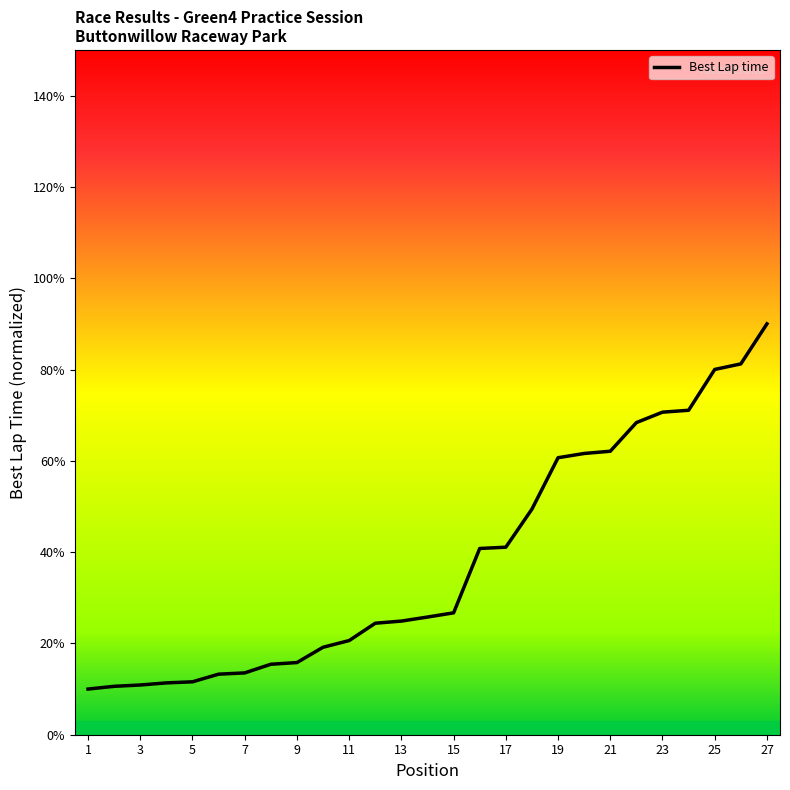

What is the difference between the second highest and minimum values?

71.2